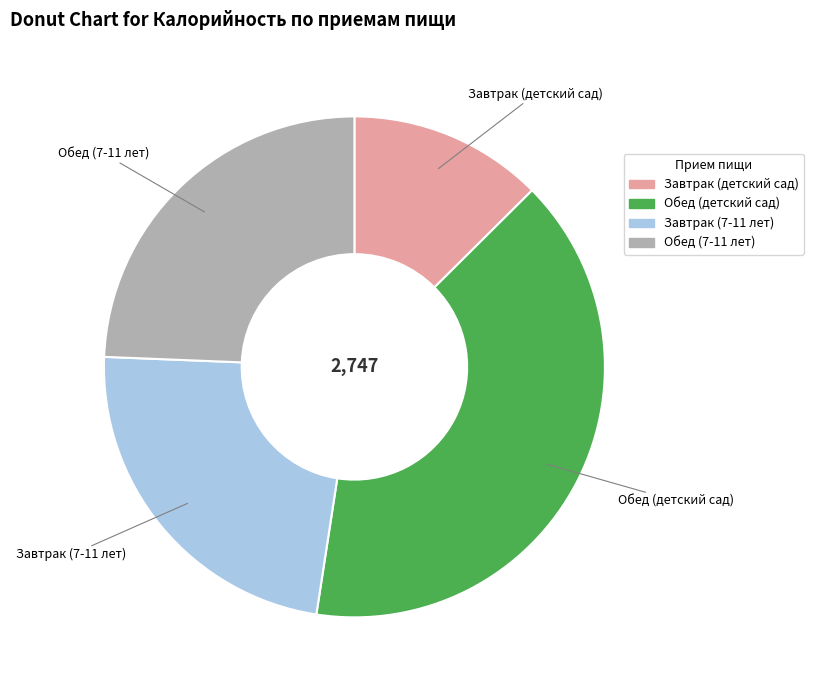

Does Завтрак (7-11 лет) account for over 50% of the chart?

No